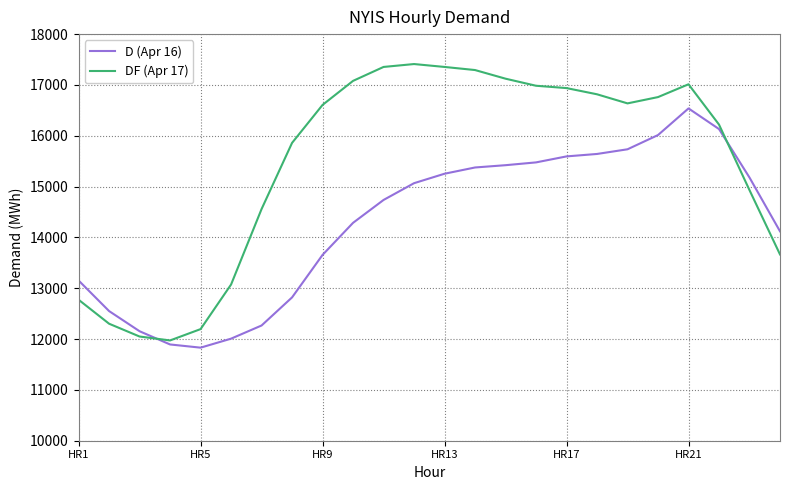

What is the difference between the maximum and minimum values in the DF (Apr 17) series?

5438